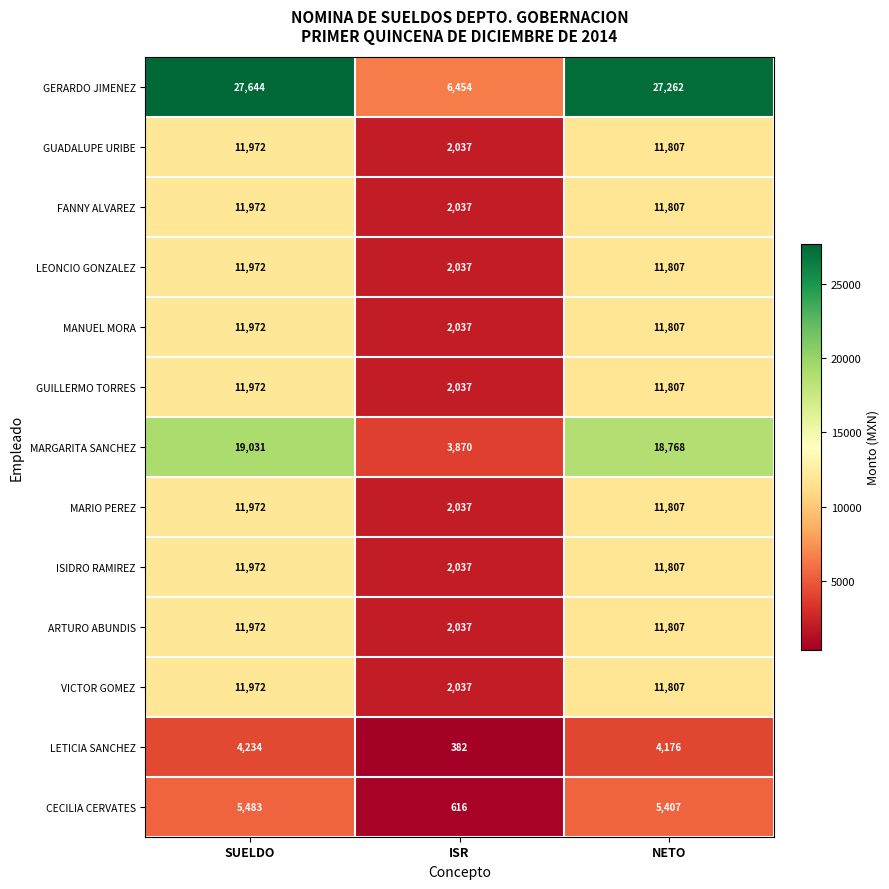

The CECILIA CERVATES series shows 7935 at SUELDO. True or false?

False